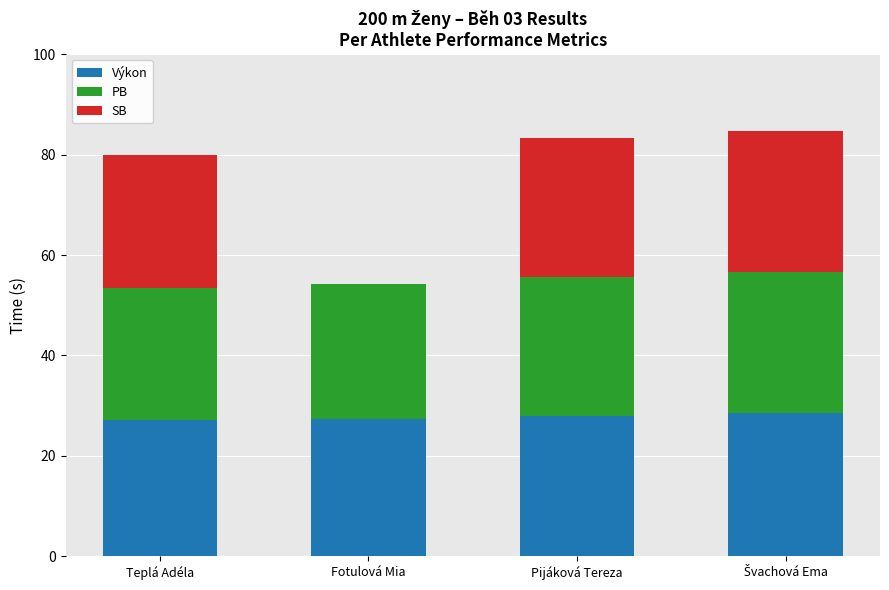

What is the approximate value of Výkon at Pijáková Tereza?

27.9